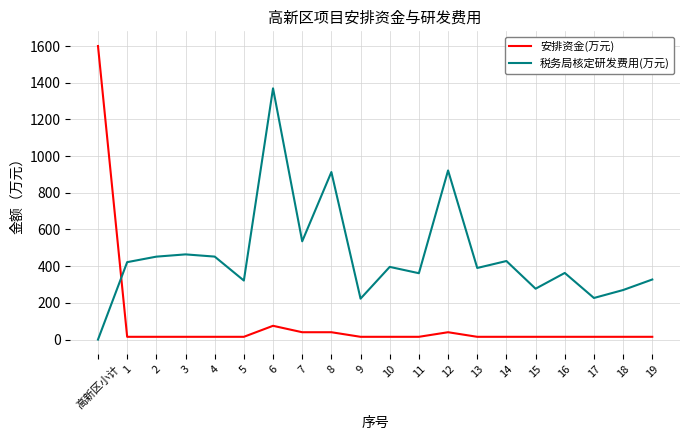

True or false: 税务局核定研发费用(万元) has a value of 272.0 at 7.

False